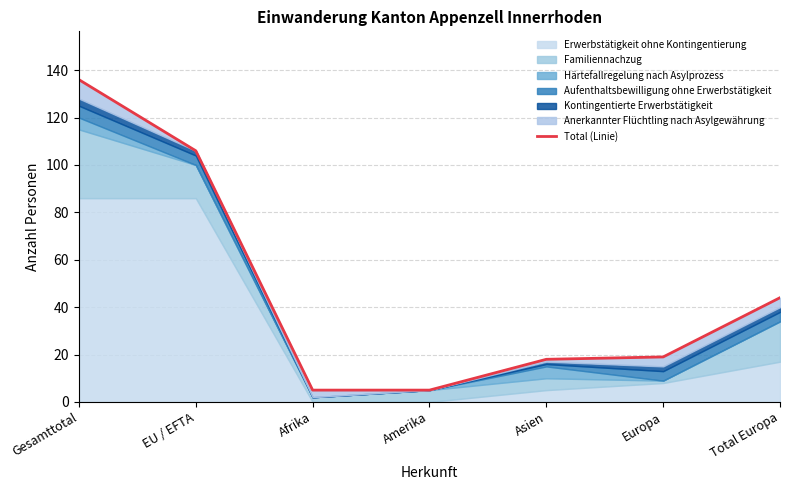

Reading right to left, what are all the values shown in this chart?

Total Europa=44	Europa=19	Asien=18	Amerika=5	Afrika=5	EU / EFTA=106	Gesamttotal=136